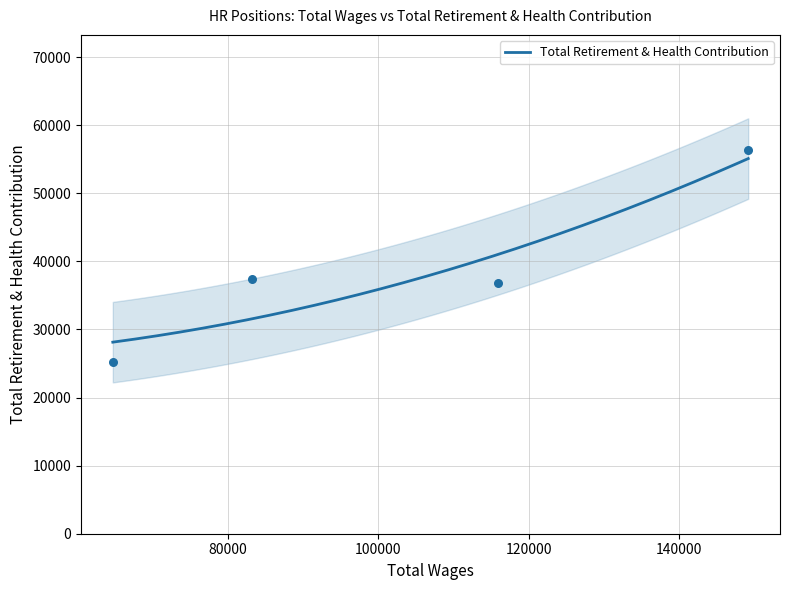

What is the change in value from 149170.0 to 64710.0?

-31155